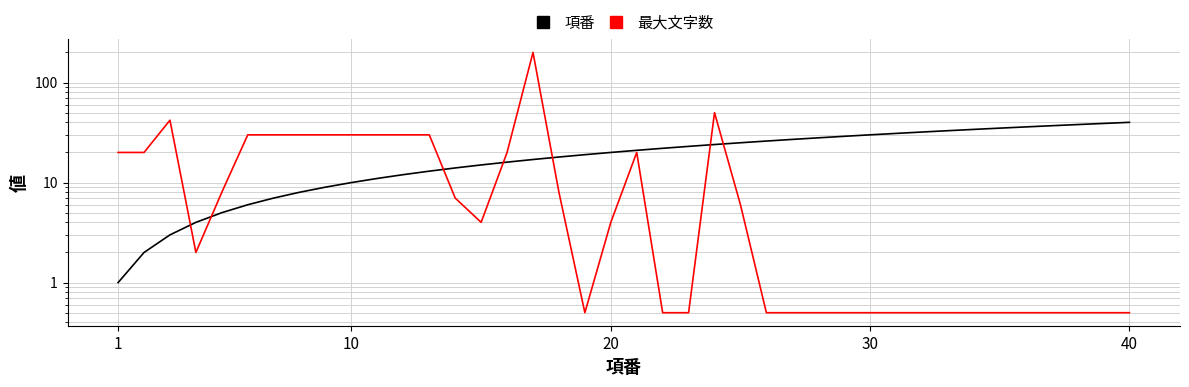

True or false: 項番 and 最大文字数 cross at least once.

True